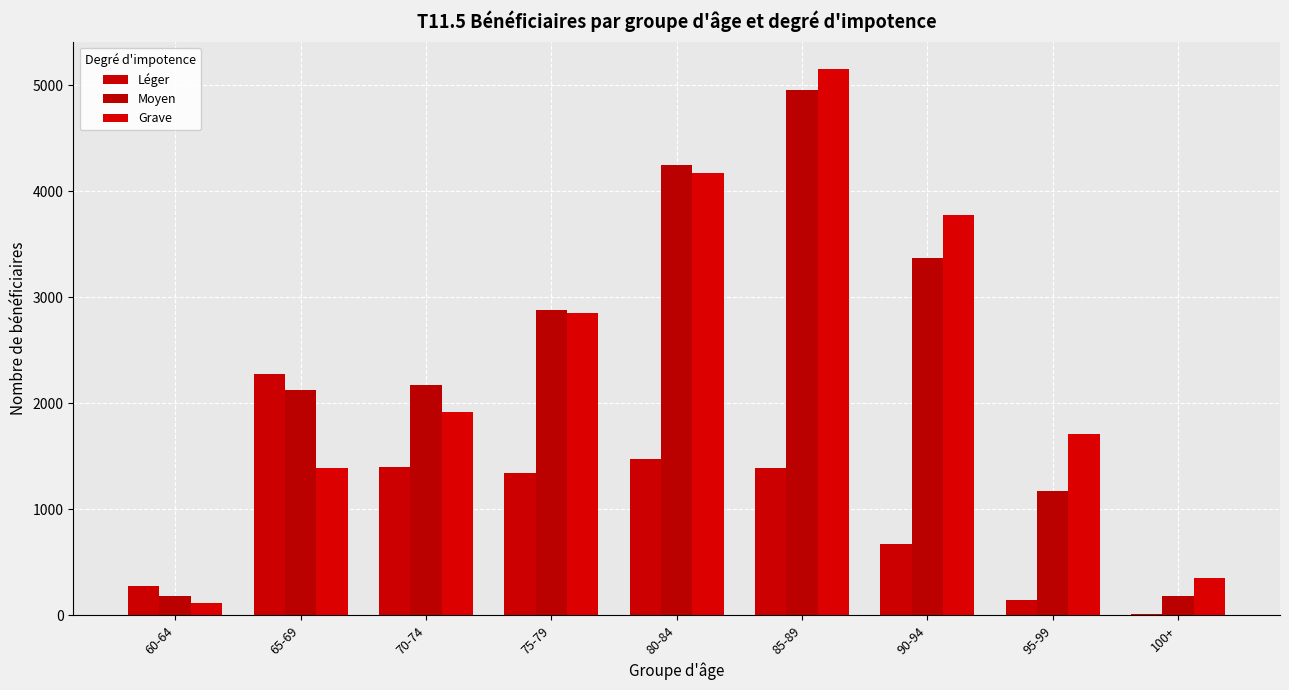

How many groups of bars are there?

9